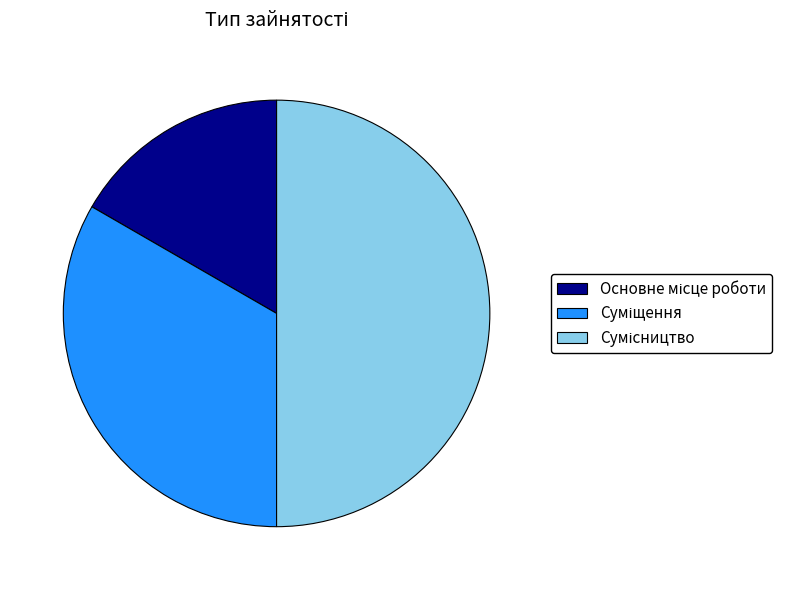

Which has a higher value, Сумісництво or Основне місце роботи?

Сумісництво